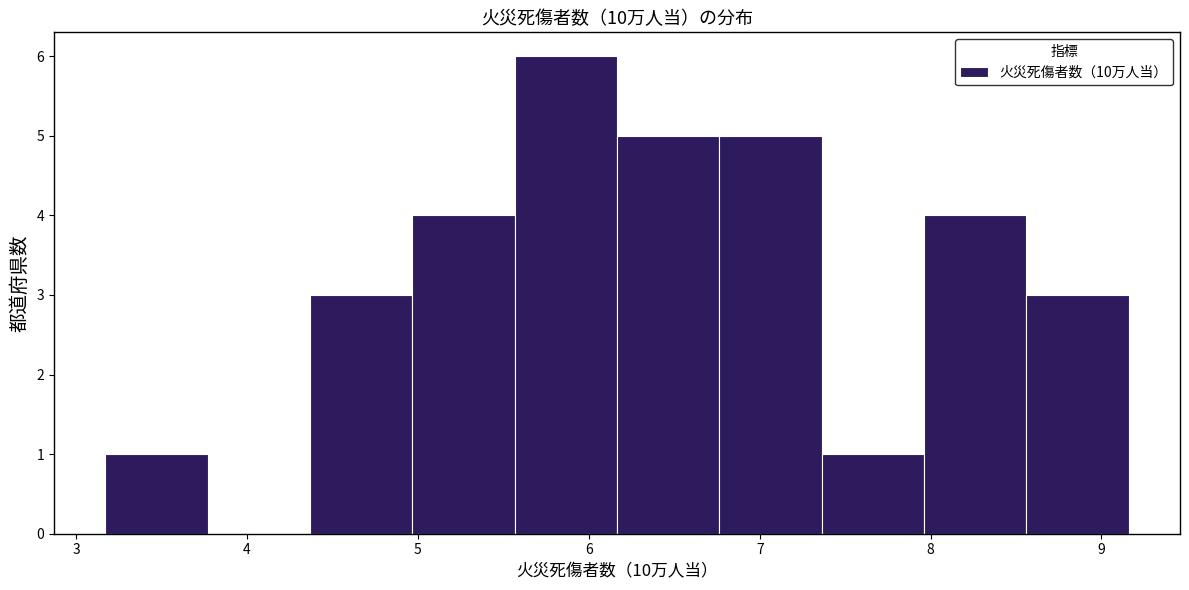

Reading left to right, transcribe this chart: for each bar, give the range it covers on the x-axis and its height. Neither the bar edges nor the heights are printed on the chart, so give them approximately, as read against the axes.

3.2 to 3.8: 1
3.8 to 4.4: 0
4.4 to 5.0: 3
5.0 to 5.6: 4
5.6 to 6.2: 6
6.2 to 6.8: 5
6.8 to 7.4: 5
7.4 to 8.0: 1
8.0 to 8.6: 4
8.6 to 9.2: 3